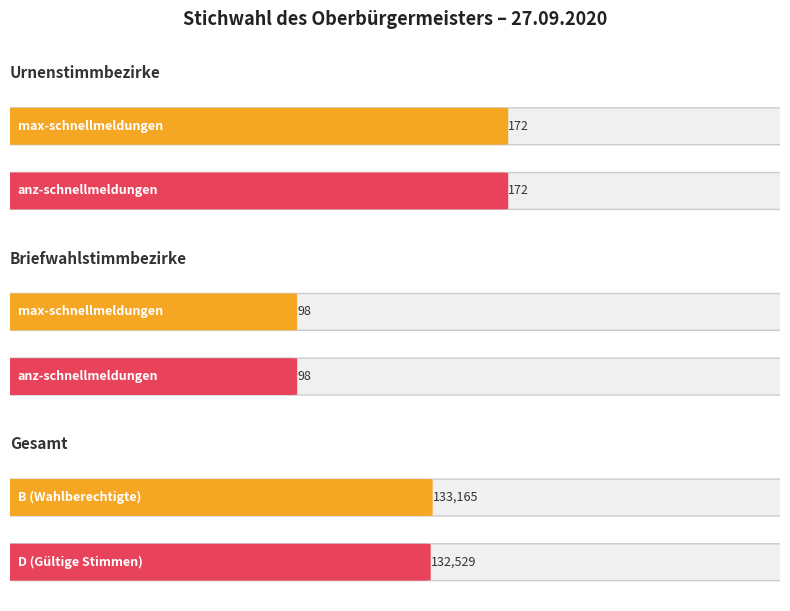

List the labels in order of anz-schnellmeldungen value, largest first.

Gesamt, Urnenstimmbezirke, Briefwahlstimmbezirke